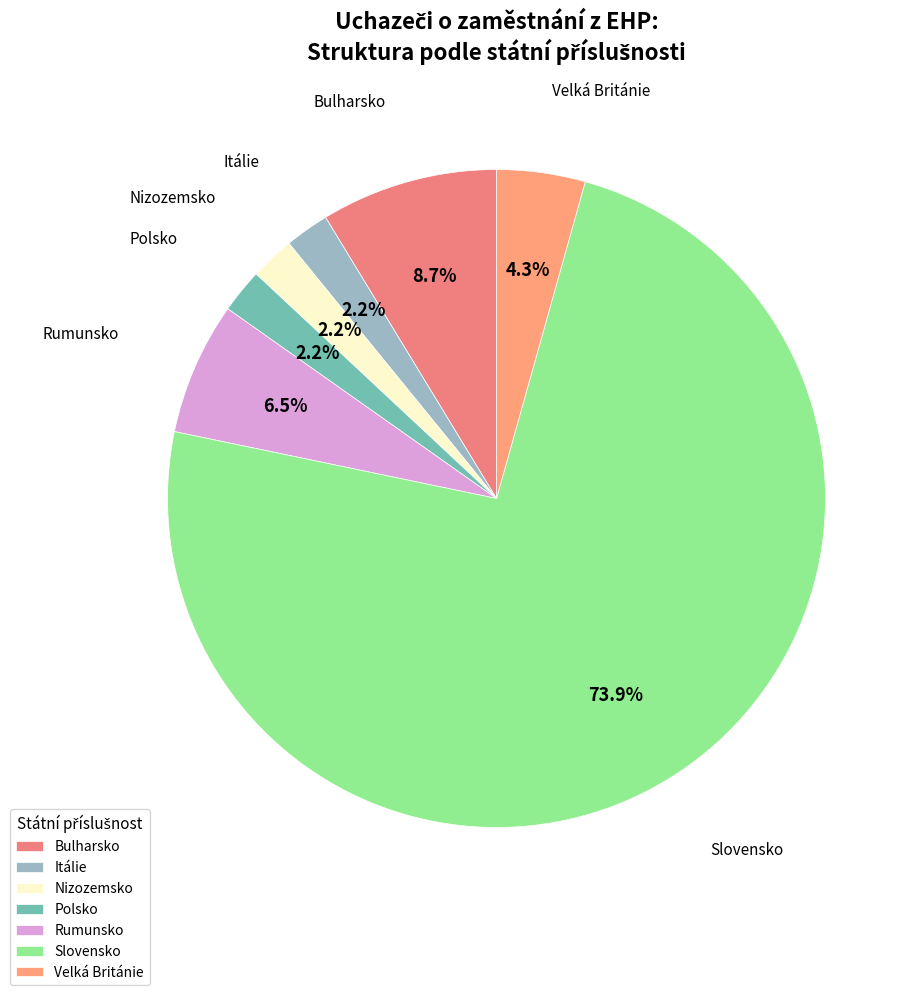

How many slices are in this pie chart?

7